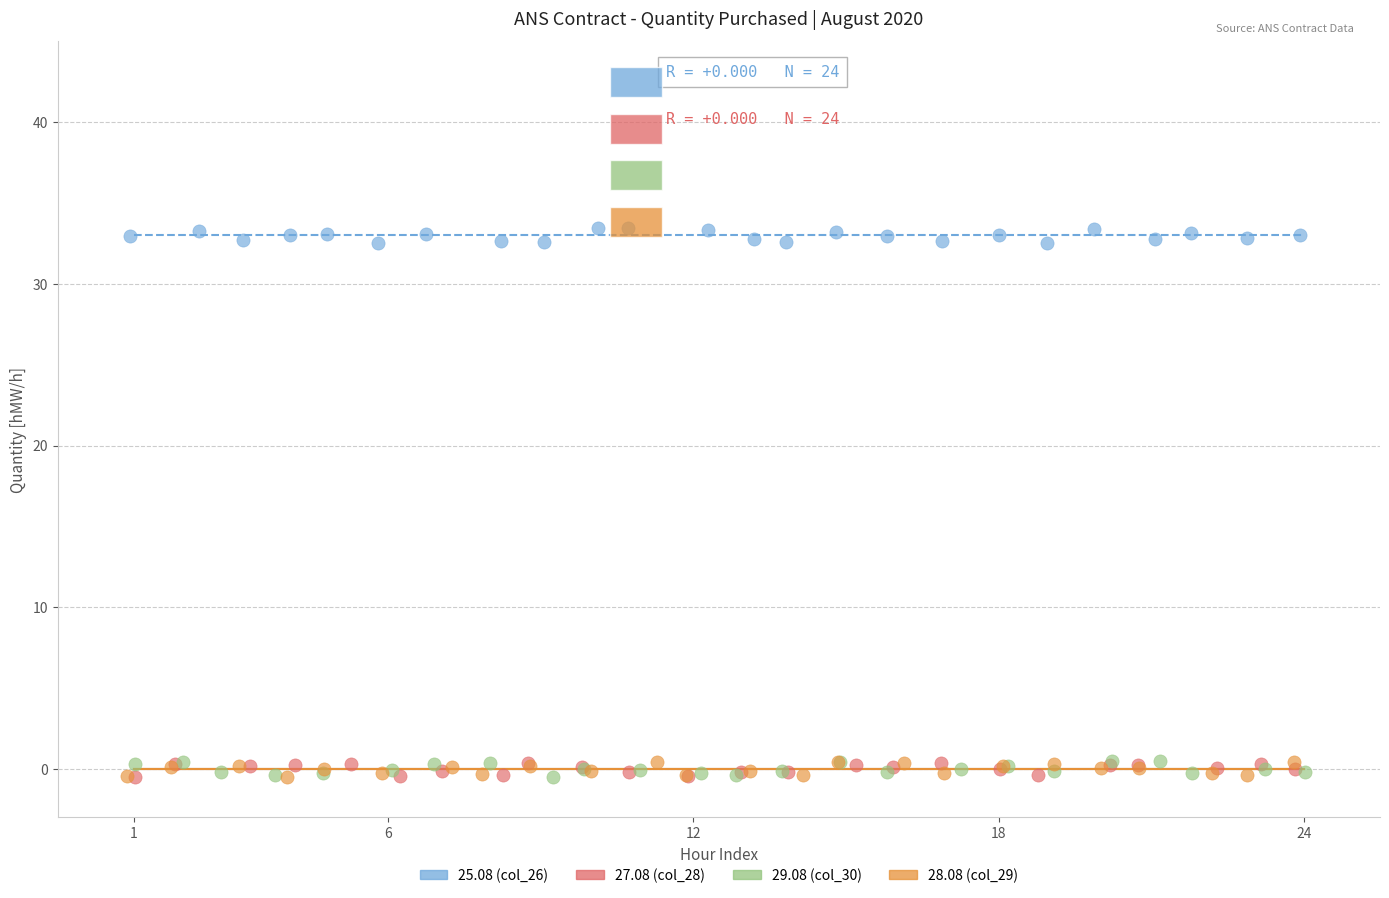

Which series reaches the maximum Y coordinate?

25.08 (col_26)